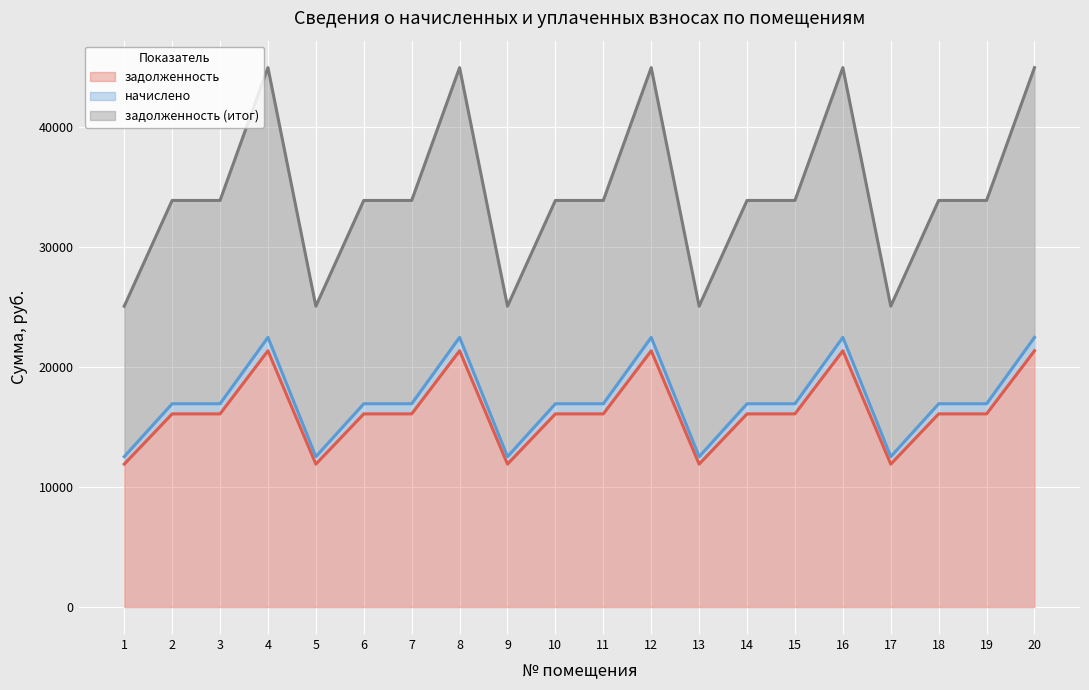

What are all the series names shown in the legend?

задолженность, начислено, задолженность (итог)